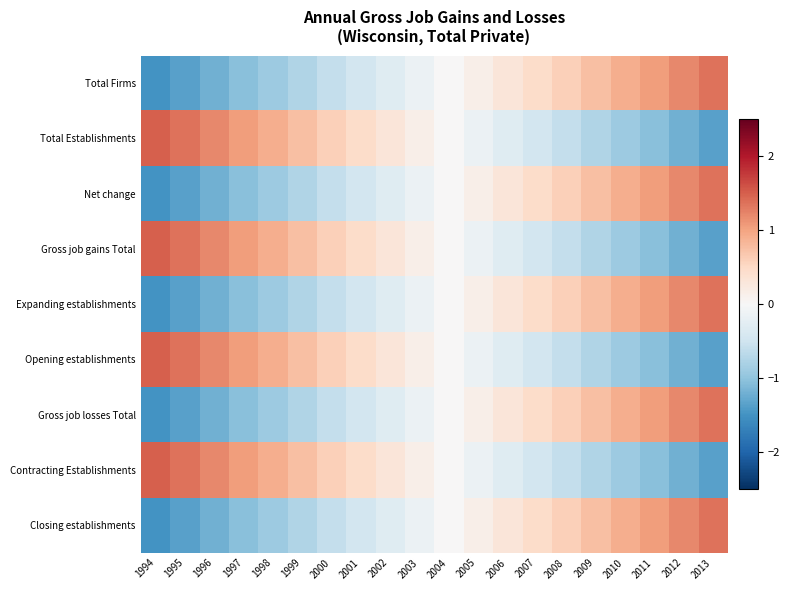

At which category does the chart reach its minimum across all series?

1994